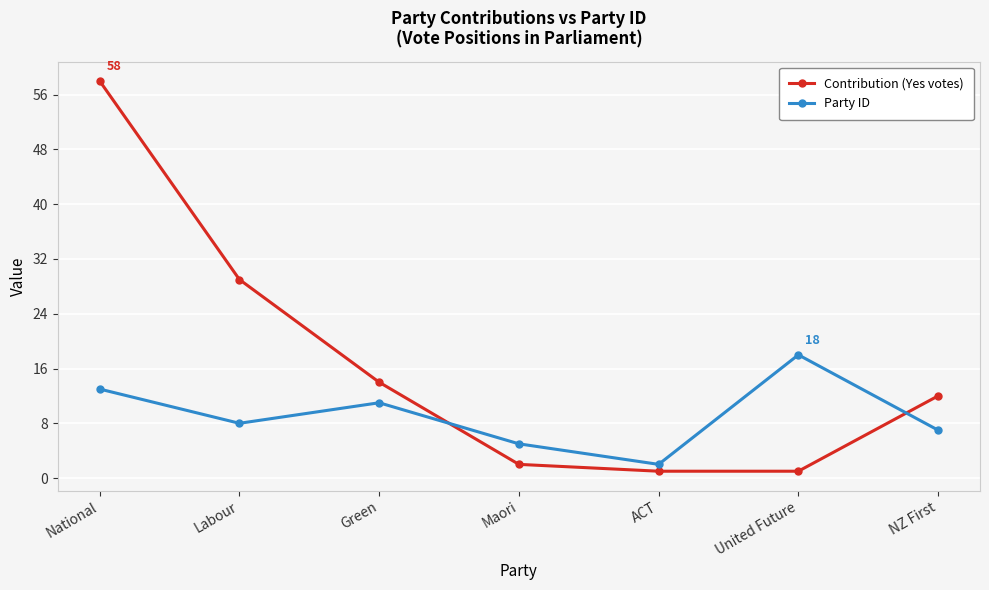

Reading left to right, extract all data points from this chart.

Contribution (Yes votes): National=58	Labour=29	Green=14	Maori=2	ACT=1	United Future=1	NZ First=12
Party ID: National=13	Labour=8	Green=11	Maori=5	ACT=2	United Future=18	NZ First=7